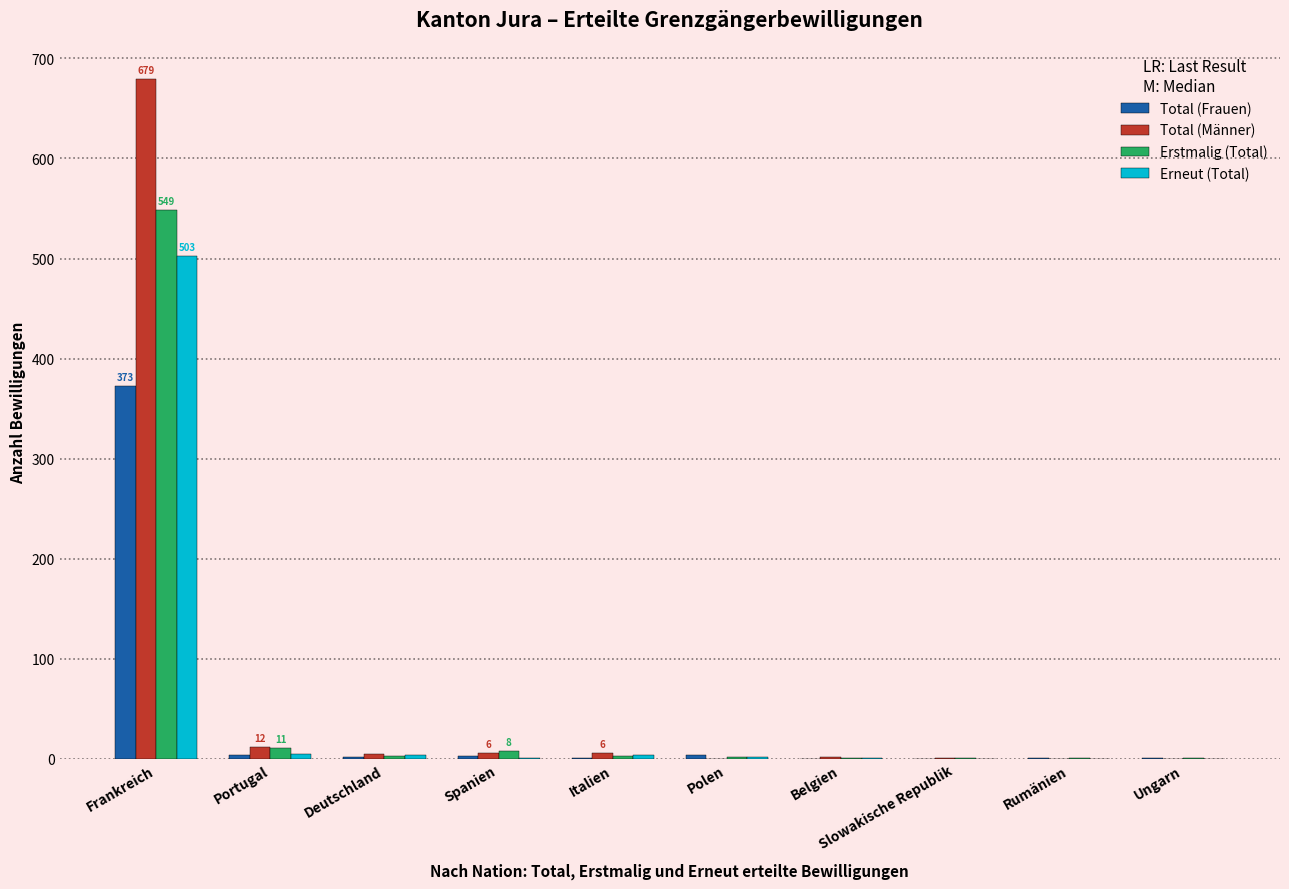

What is the maximum value for Erstmalig (Total)?

549